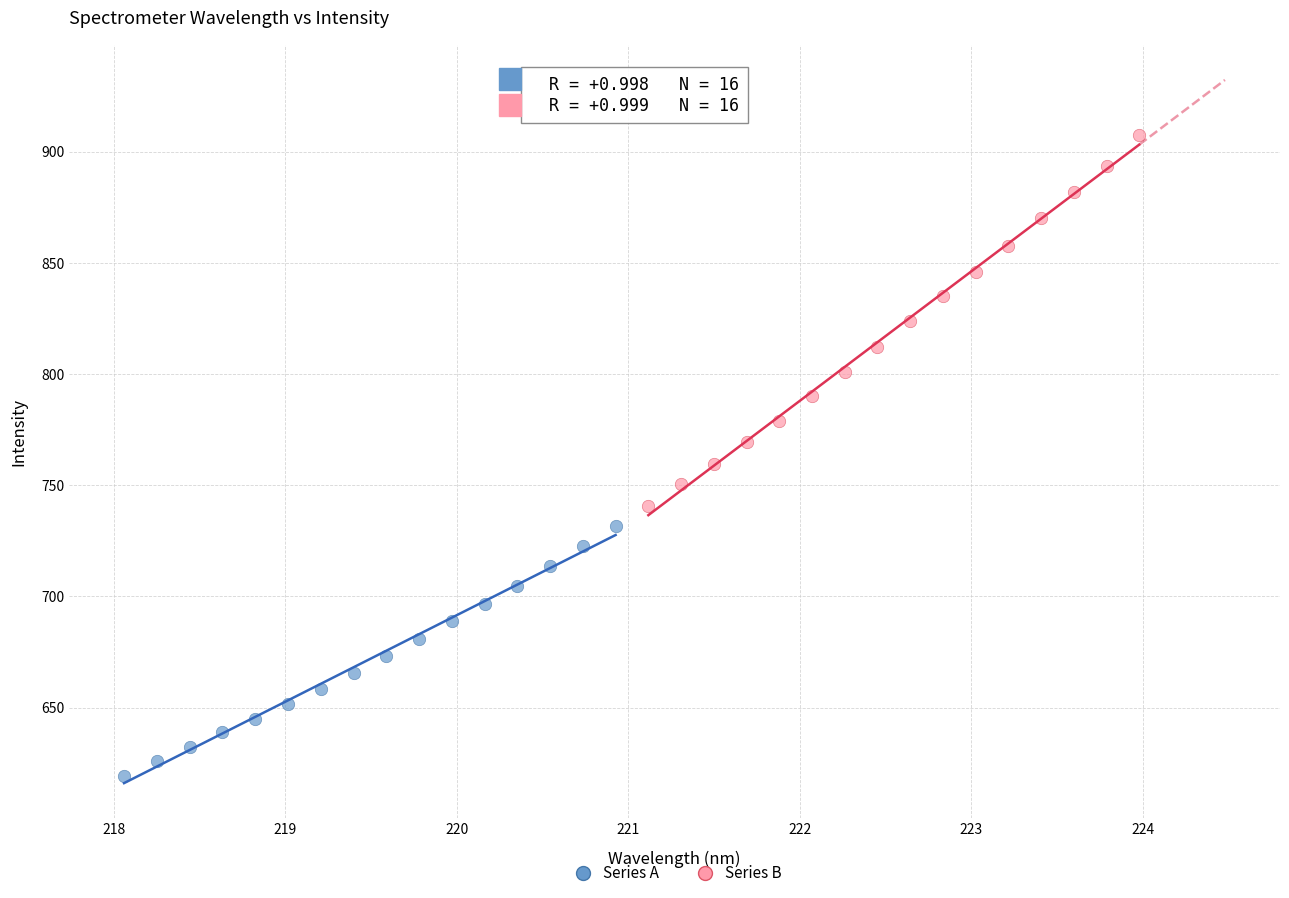

Which series contains the highest Y value?

Series B